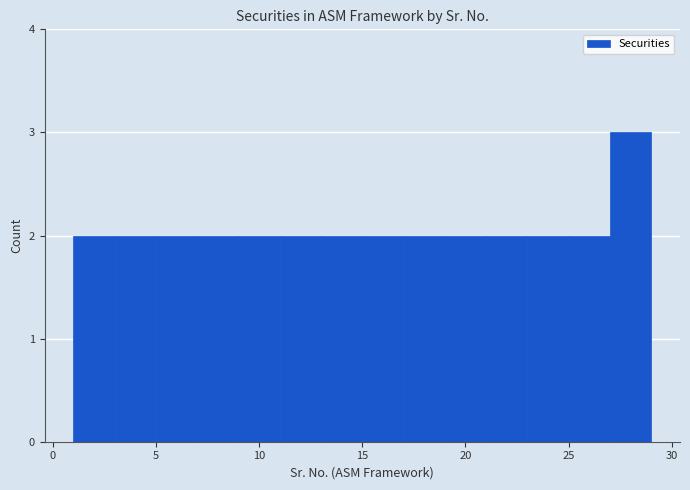

Which range on the x-axis has the tallest bar?

27 to 29